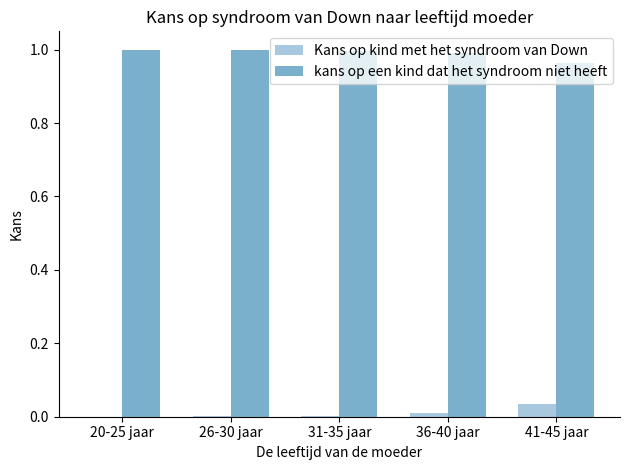

What is the sum of all kans op een kind dat het syndroom niet heeft values?

5.0